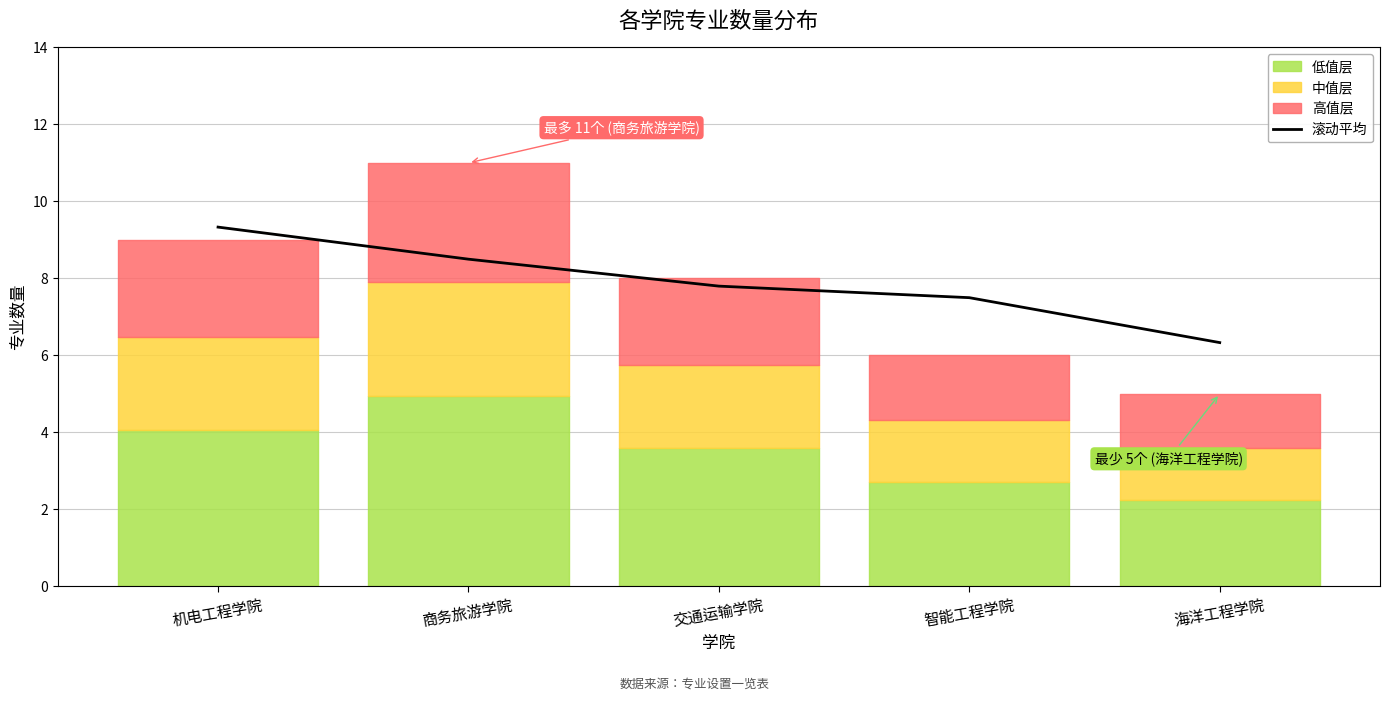

Rank the categories by value from highest to lowest.

机电工程学院, 商务旅游学院, 交通运输学院, 智能工程学院, 海洋工程学院